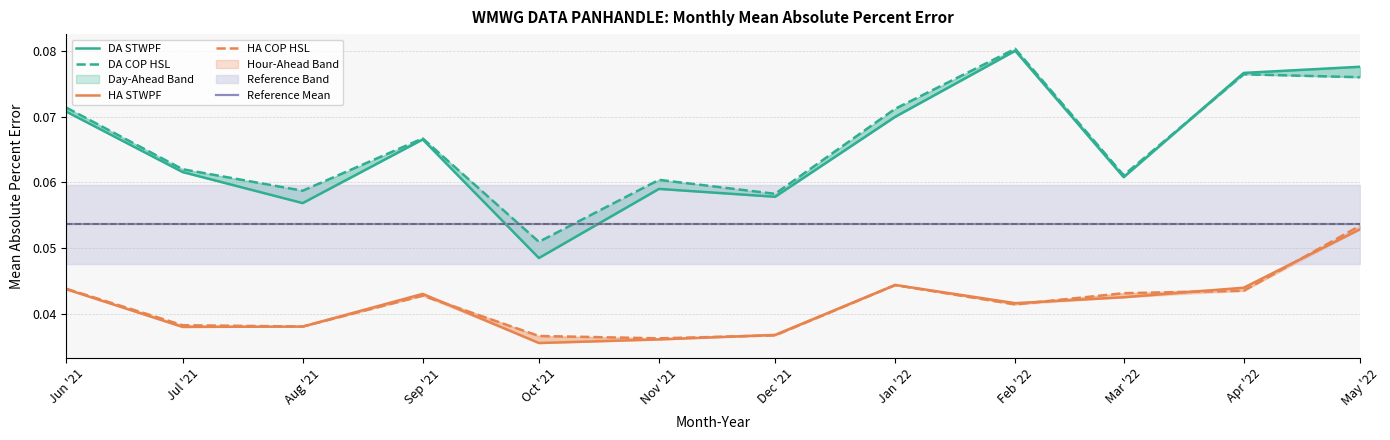

Is the value of HA STWPF at Dec '21 greater than the value of DA COP HSL at Oct '21?

No